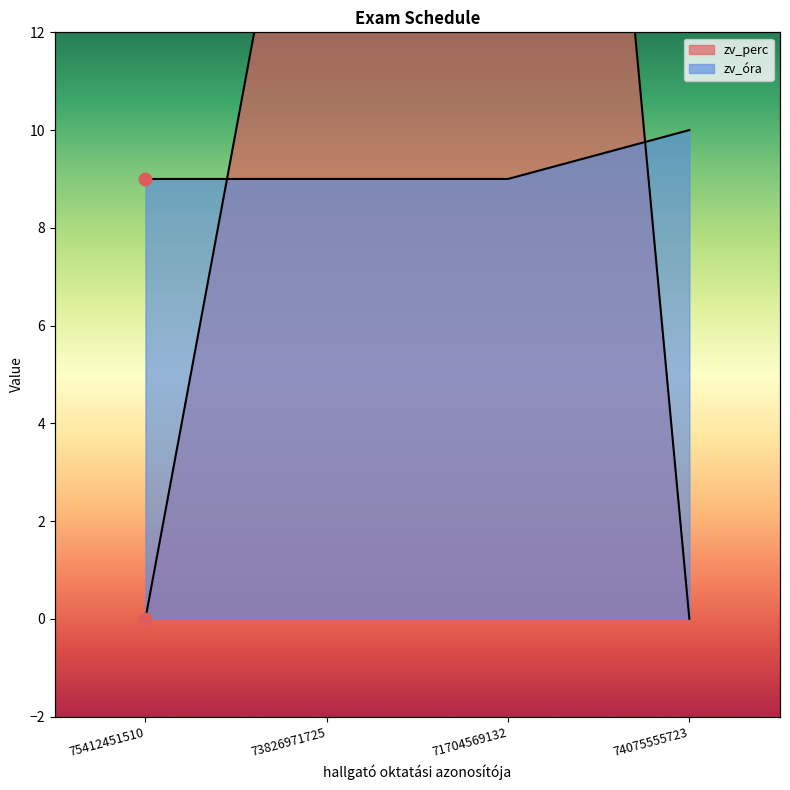

At which category is the sum across all series the highest?

71704569132